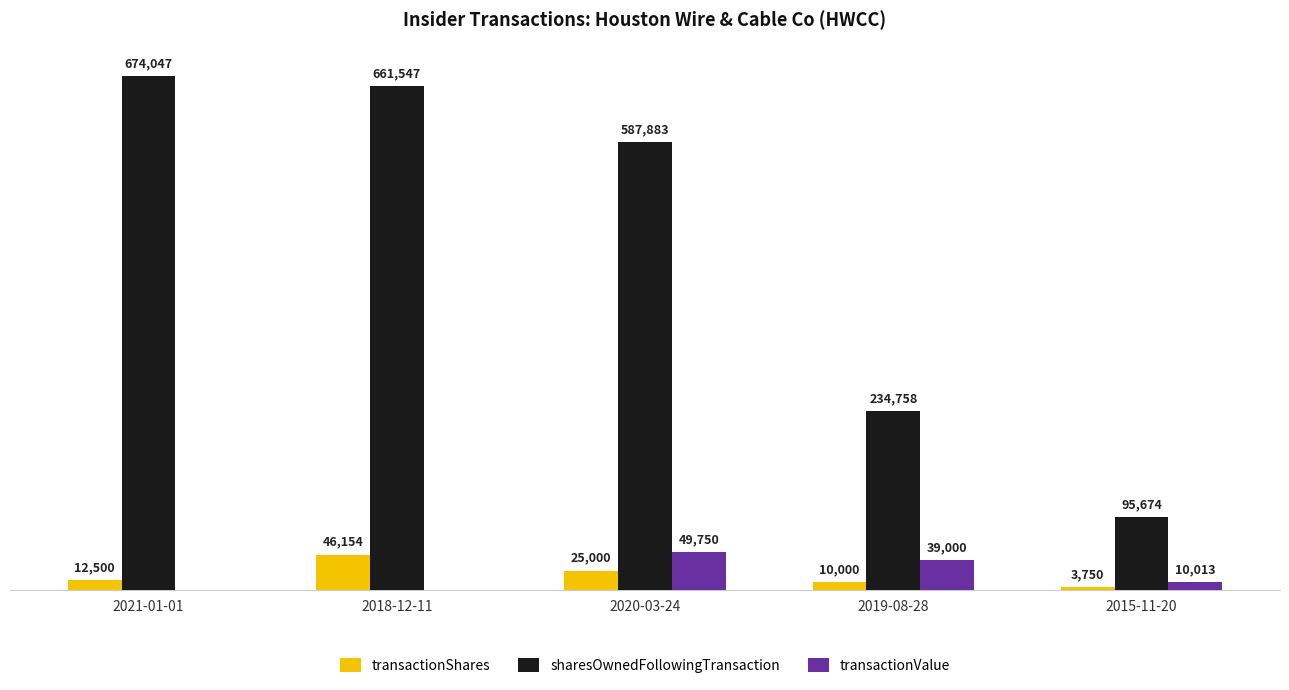

Which category has the highest value in the transactionShares series?

2018-12-11